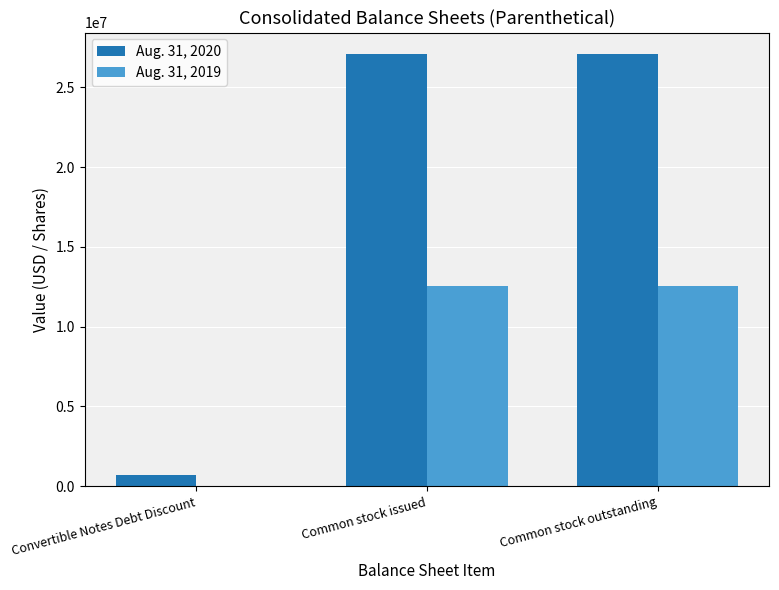

What is the approximate value of Aug. 31, 2019 at Common stock issued, to the nearest 50?

12524300